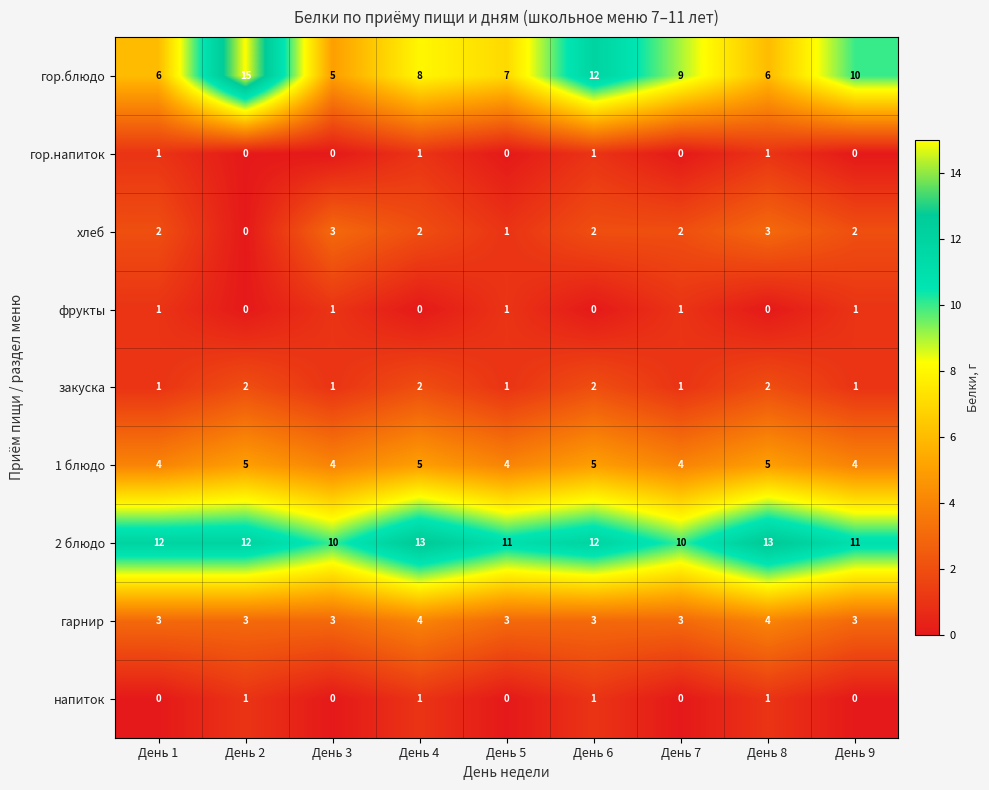

At which category does the chart reach its peak across all series?

День 2